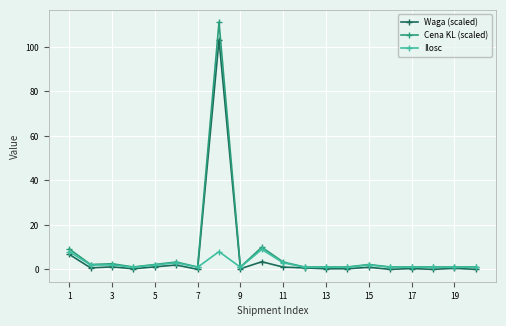

How many Ilosc values are between 1 and 3?

17